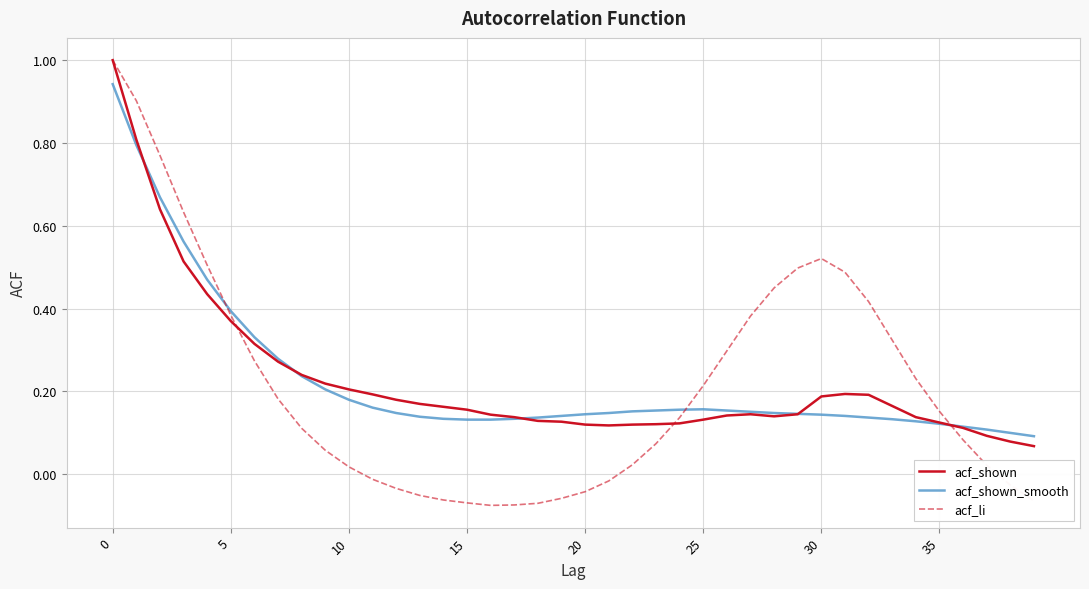

What is the highest value of the acf_li series?

1.0